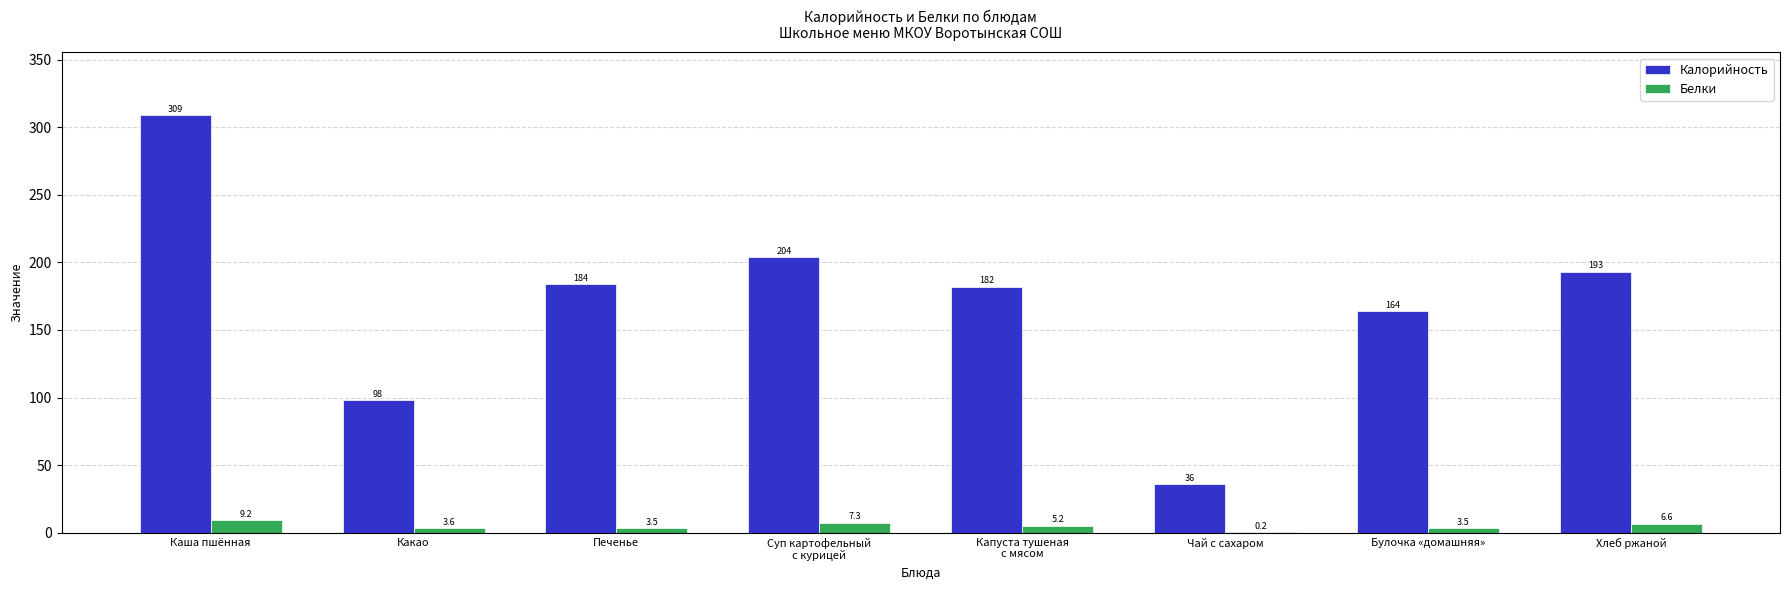

At which label does Калорийность first exceed 184?

Каша пшённая